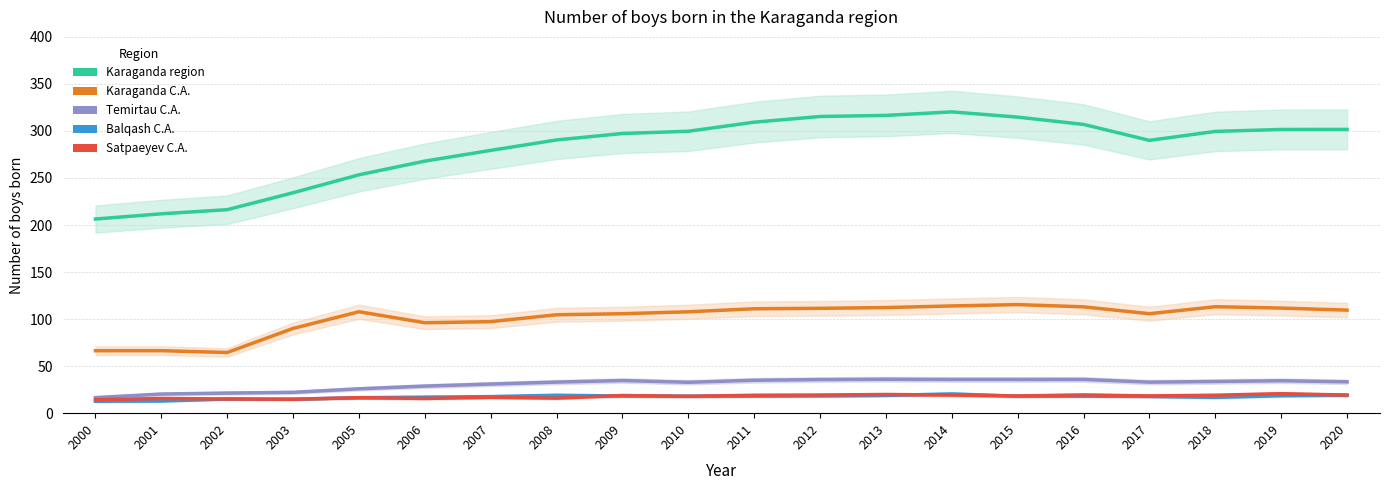

Reading right to left, transcribe all the data shown in this chart.

Karaganda region: 2020=301.6	2019=301.6	2018=299.5	2017=290.0	2016=306.9	2015=314.7	2014=320.3	2013=316.6	2012=315.4	2011=309.3	2010=299.7	2009=297.3	2008=290.4	2007=279.4	2006=267.9	2005=253.4	2003=234.3	2002=216.3	2001=211.9	2000=206.4
Karaganda C.A.: 2020=109.5	2019=111.7	2018=113.2	2017=105.7	2016=113.0	2015=115.4	2014=114.0	2013=112.3	2012=111.5	2011=111.0	2010=107.8	2009=105.7	2008=104.6	2007=97.3	2006=96.2	2005=107.8	2003=90.1	2002=64.5	2001=66.5	2000=66.4
Temirtau C.A.: 2020=33.3	2019=34.5	2018=33.7	2017=33.0	2016=35.9	2015=35.8	2014=35.8	2013=36.0	2012=35.7	2011=35.0	2010=32.9	2009=34.7	2008=33.0	2007=30.9	2006=28.8	2005=25.9	2003=22.1	2002=21.4	2001=20.4	2000=16.6
Balqash C.A.: 2020=19.1	2019=18.6	2018=16.8	2017=17.8	2016=18.1	2015=18.1	2014=20.4	2013=18.9	2012=18.4	2011=18.1	2010=18.1	2009=18.2	2008=19.1	2007=17.6	2006=17.1	2005=16.4	2003=14.8	2002=15.1	2001=12.9	2000=12.7
Satpaeyev C.A.: 2020=19.2	2019=20.7	2018=19.1	2017=18.3	2016=19.4	2015=18.3	2014=19.3	2013=19.9	2012=19.3	2011=19.1	2010=17.9	2009=18.8	2008=16.0	2007=16.9	2006=15.7	2005=16.5	2003=14.8	2002=15.1	2001=15.6	2000=14.3